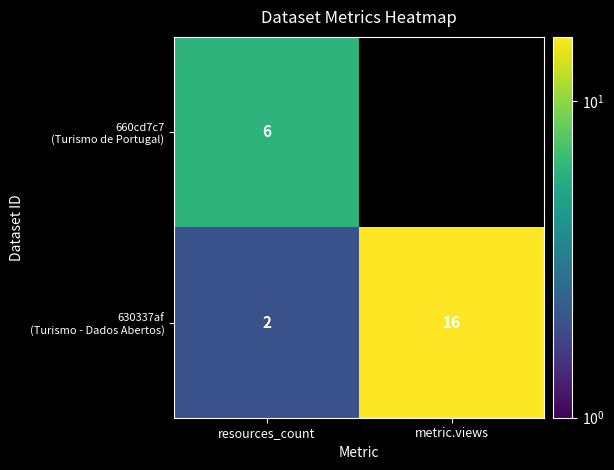

How many series are shown in this chart?

2